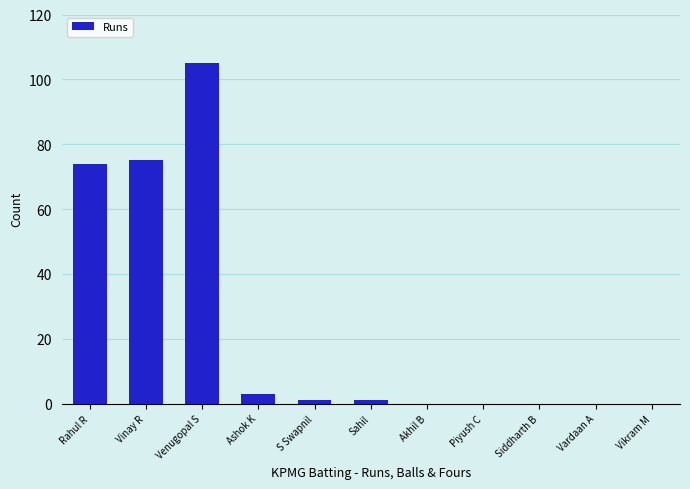

Reading right to left, transcribe all the data shown in this chart.

0	0	0	0	0	1	1	3	105	75	74